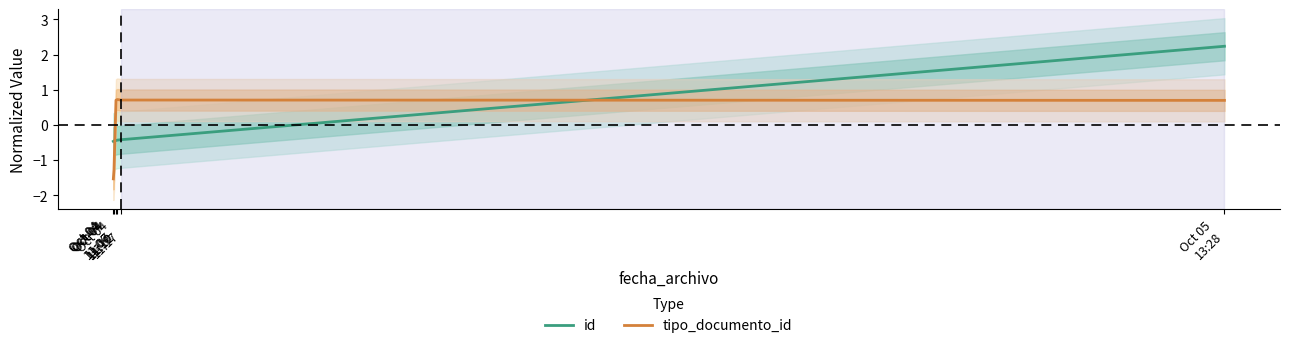

After their last crossing, which series has the higher values: id or tipo_documento_id?

id